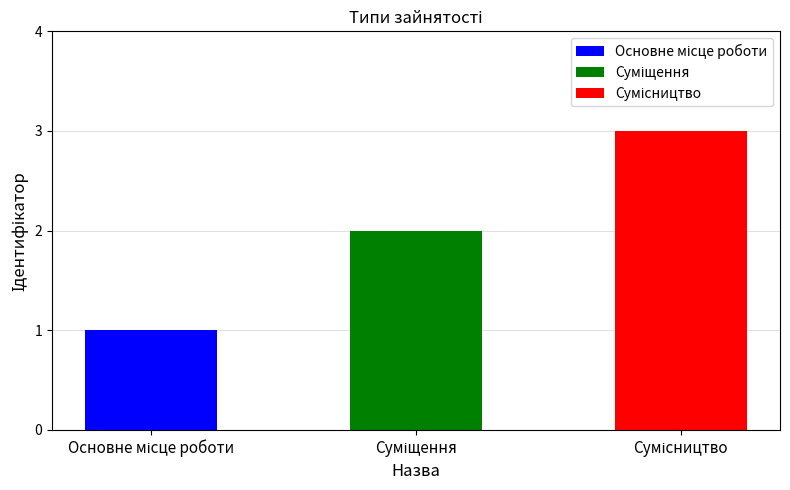

Does the chart contain stacked bars?

No